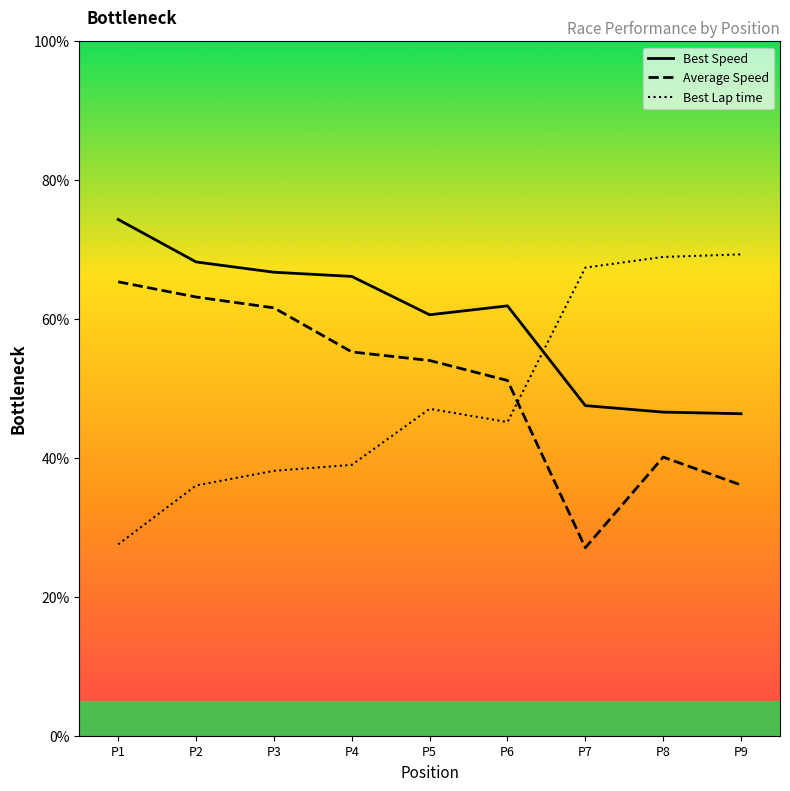

True or false: Average Speed and Best Speed intersect in this chart.

False